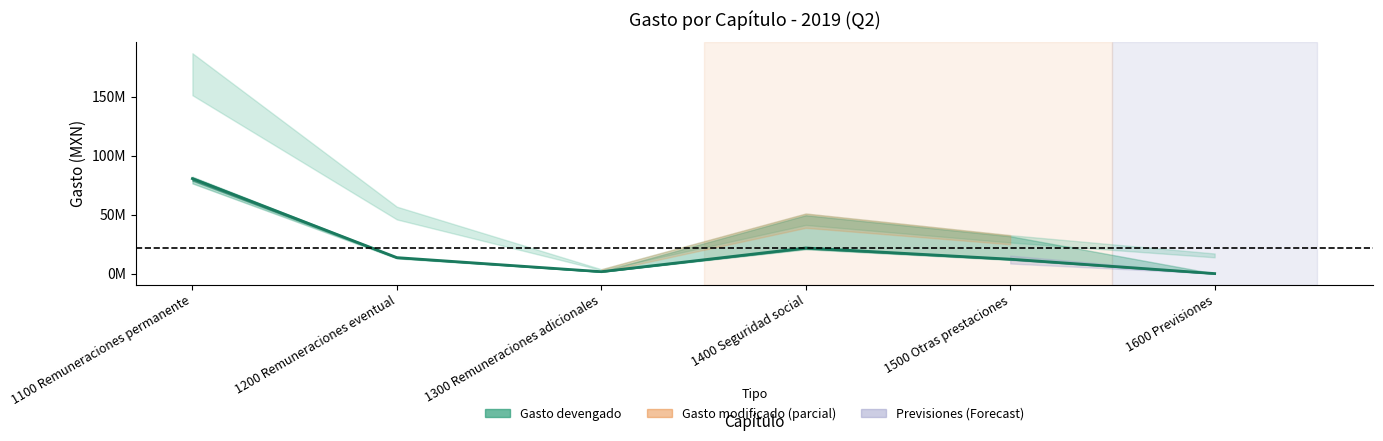

How many lines are shown in the chart?

1